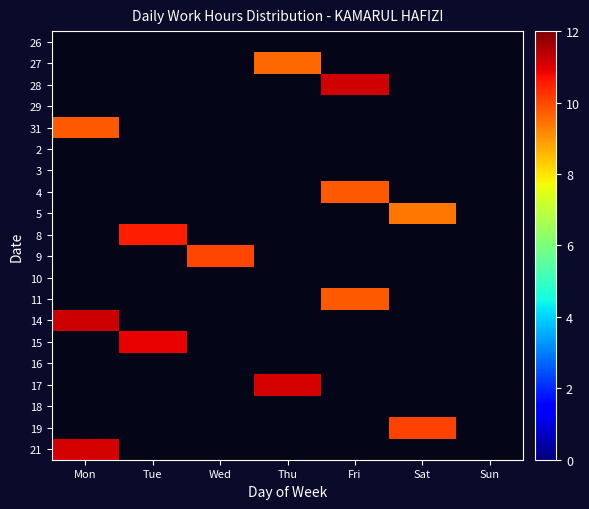

What is the total value across all series at Thu?

20.7